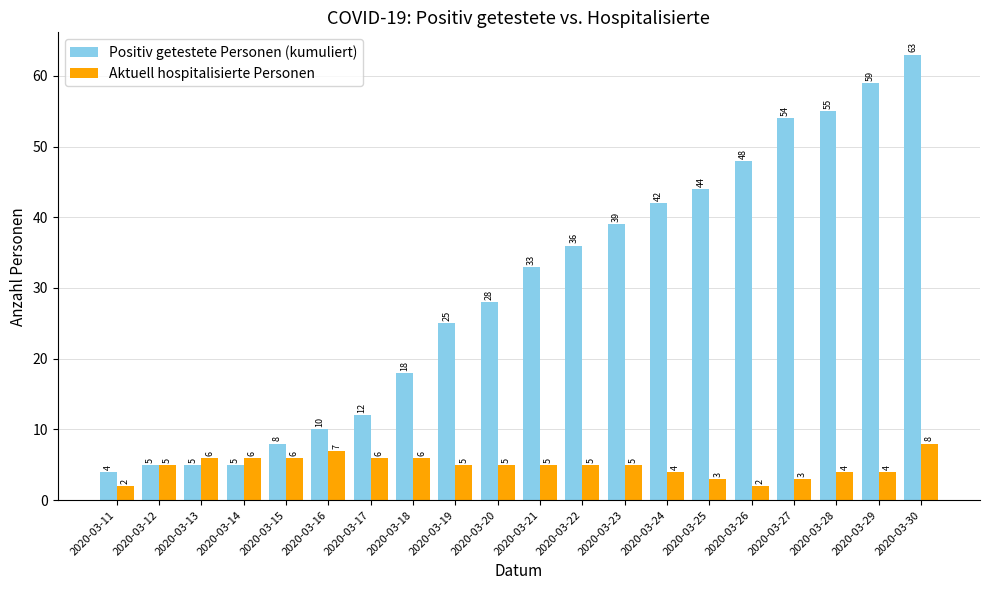

True or false: Aktuell hospitalisierte Personen has a value of 6 at 2020-03-24.

False